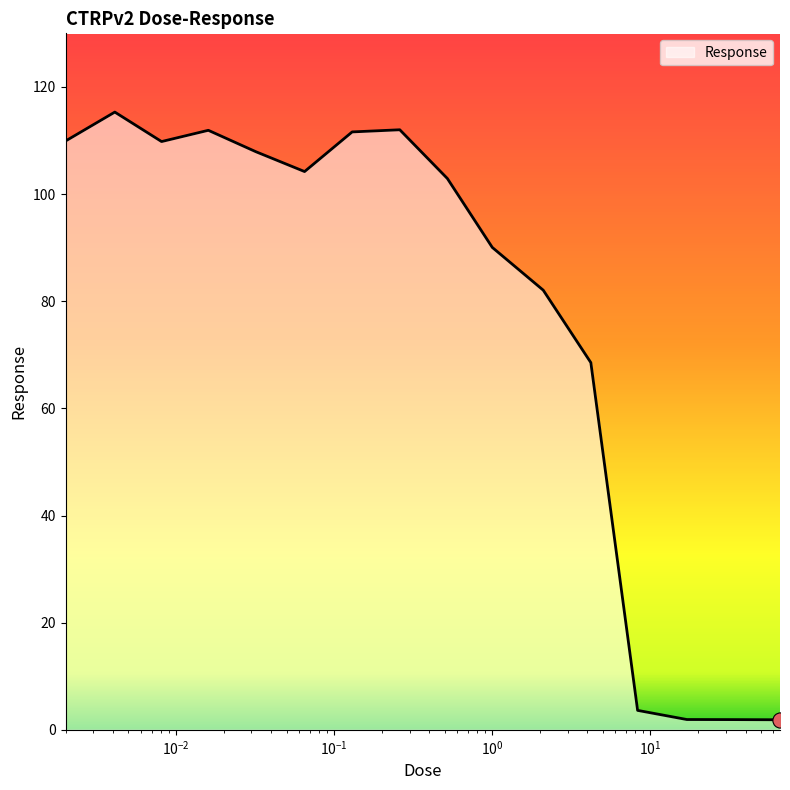

What is the difference between the maximum and minimum values?

113.4